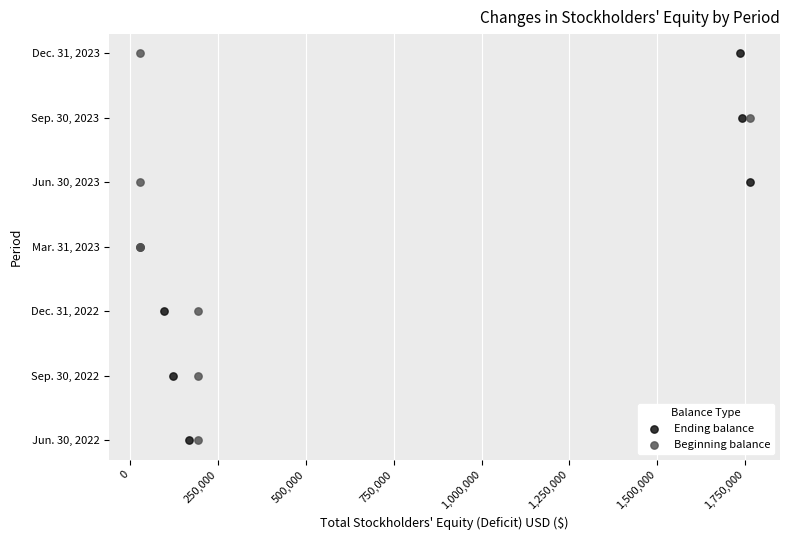

What are all the series names shown in the legend?

Ending balance, Beginning balance